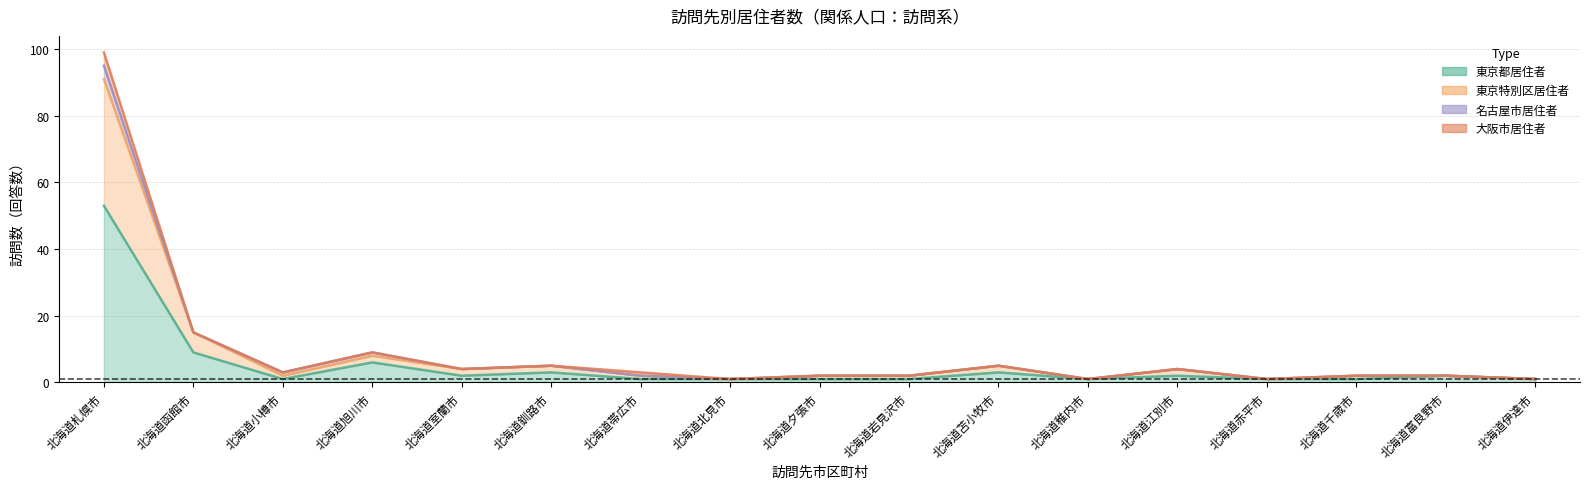

At which label does 東京都居住者 reach its peak?

北海道札幌市